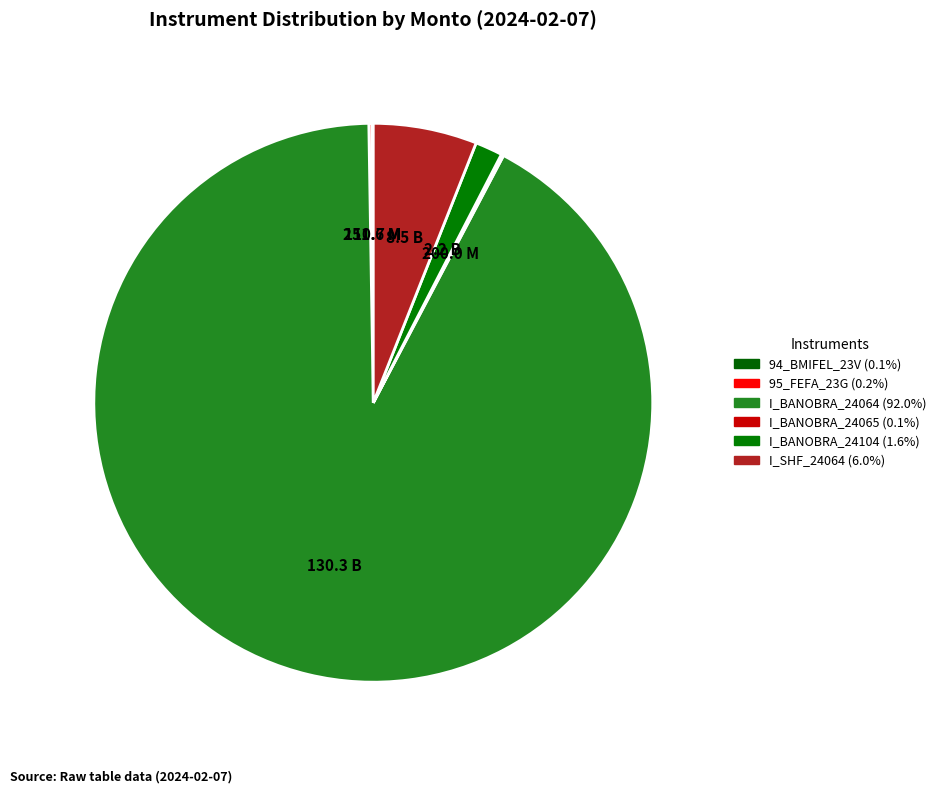

Combined, do 94_BMIFEL_23V and I_BANOBRA_24065 account for over 50%?

No